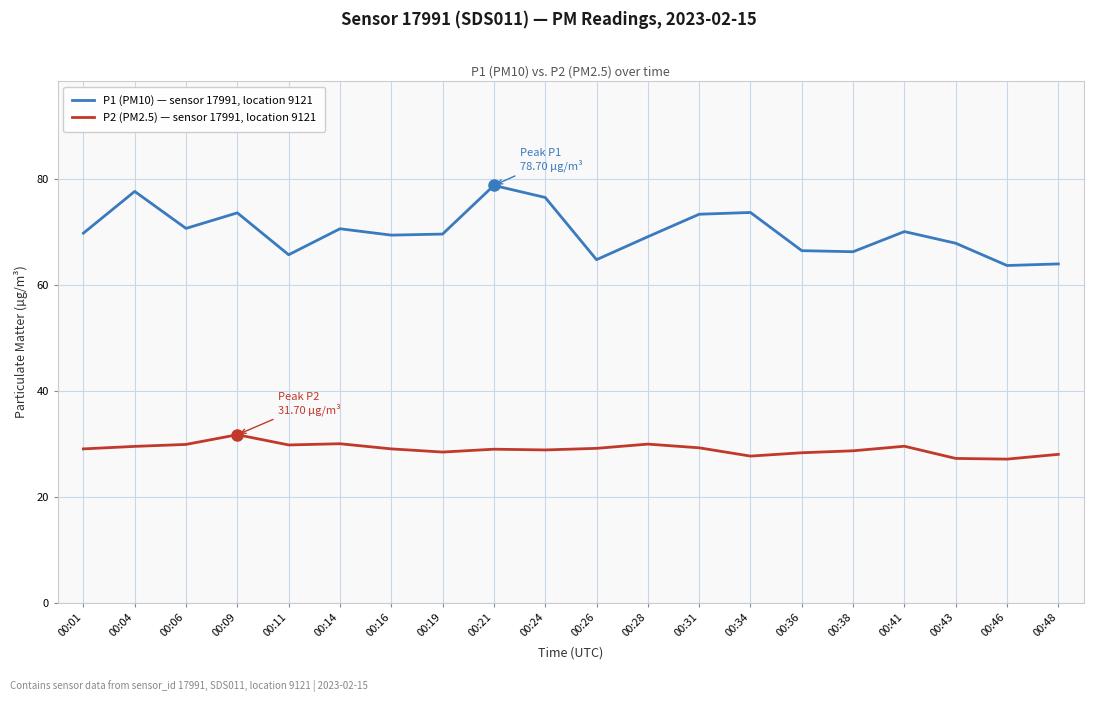

True or false: P1 (PM10) — sensor 17991, location 9121 and P2 (PM2.5) — sensor 17991, location 9121 cross at least once.

False